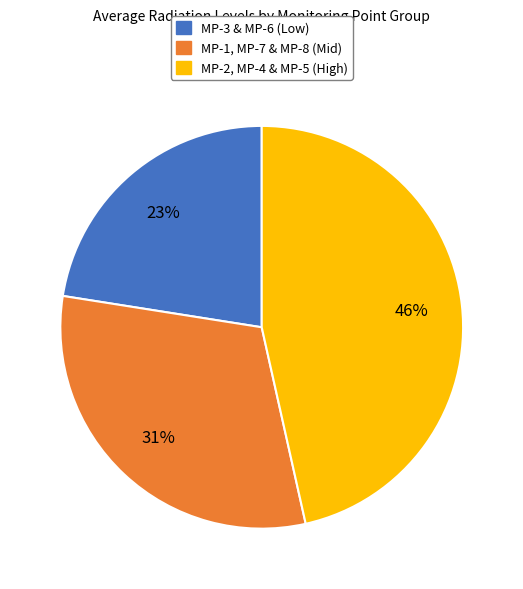

Is there a majority slice in this chart?

No